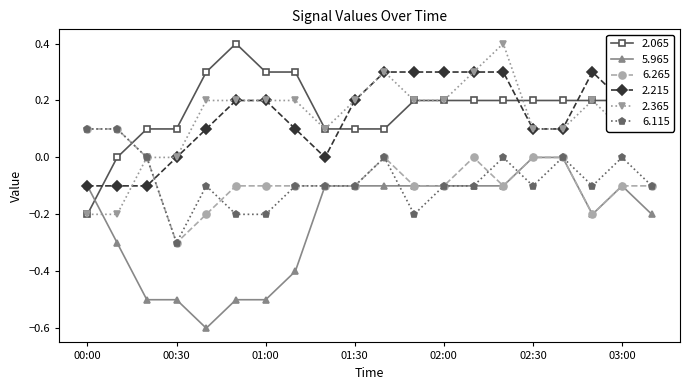

Which series ends up on top after the final intersection of 2.365 and 5.965?

2.365